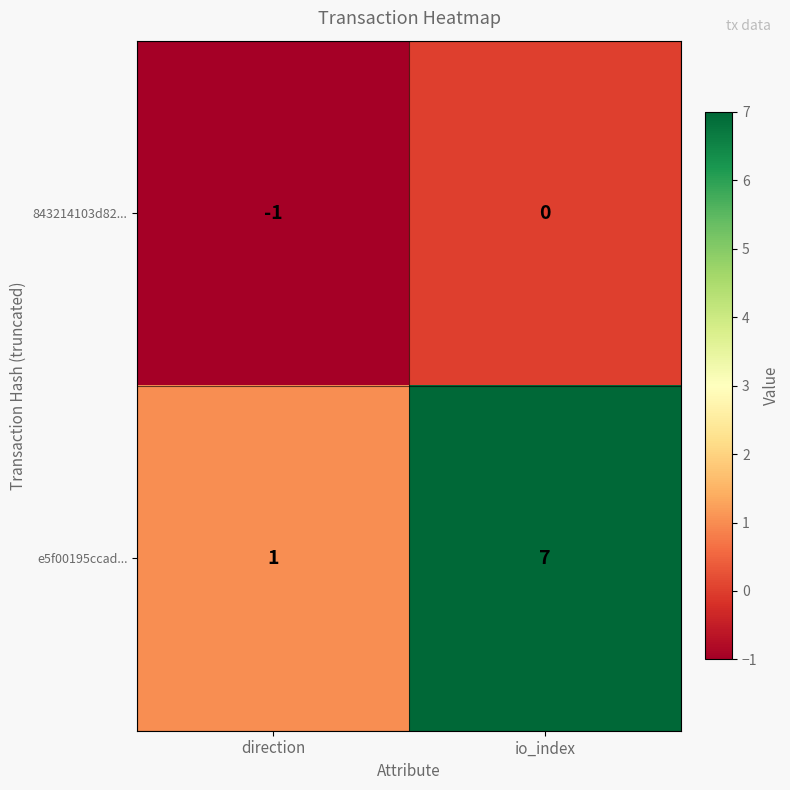

What is the difference between the e5f00195ccad... values at direction and io_index?

6